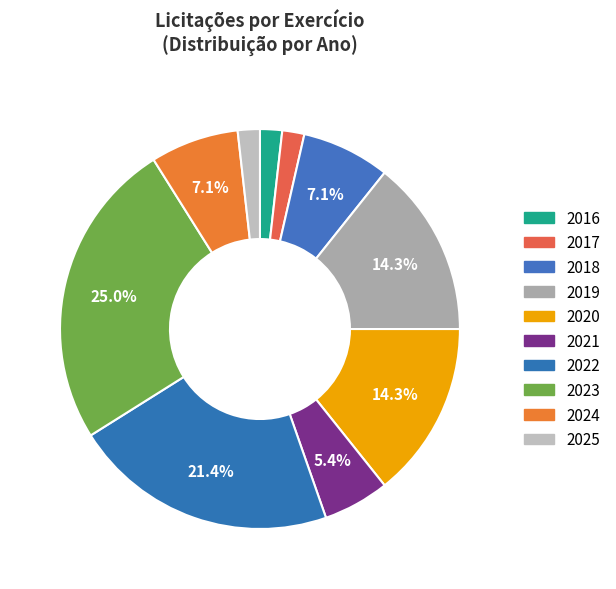

To the nearest percent, what percentage of the pie is 2020?

14%